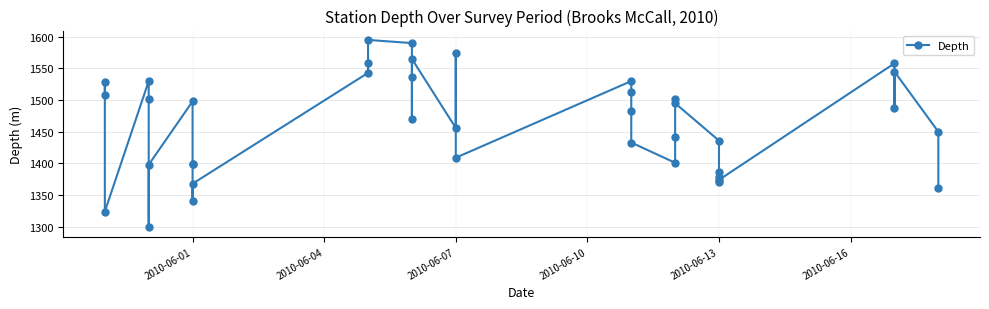

True or false: the data has more than 2 interior local peaks.

True